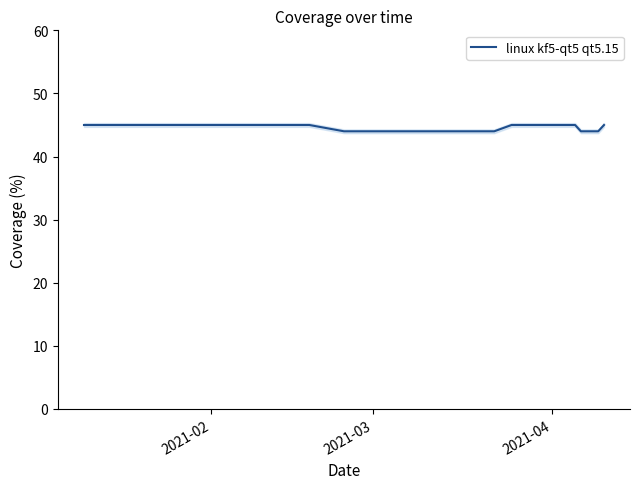

What is the lowest value of the linux kf5-qt5 qt5.15 series?

44